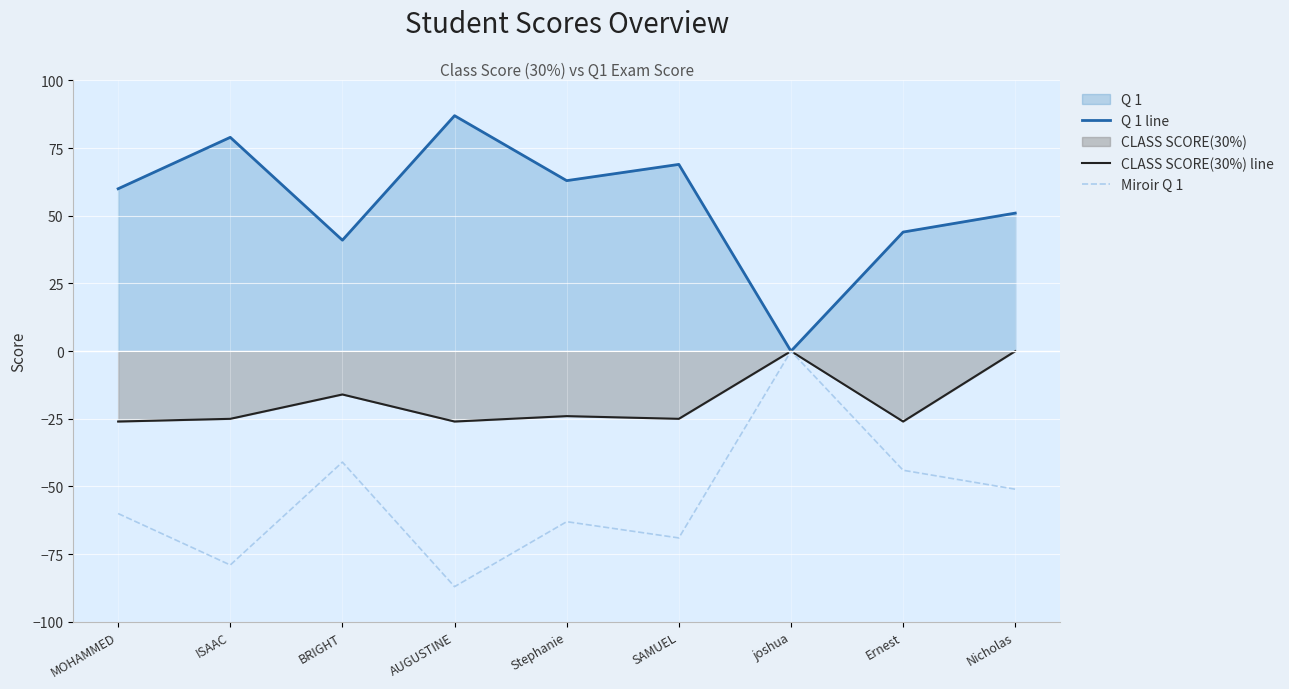

At which category is the sum across all series the highest?

joshua